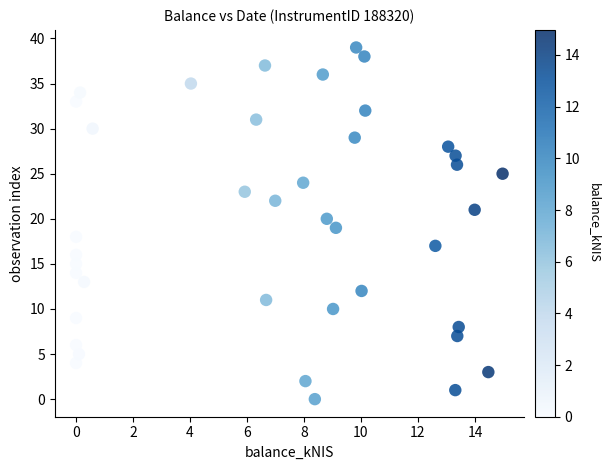

What is the range of Y values (max minus min)?

39